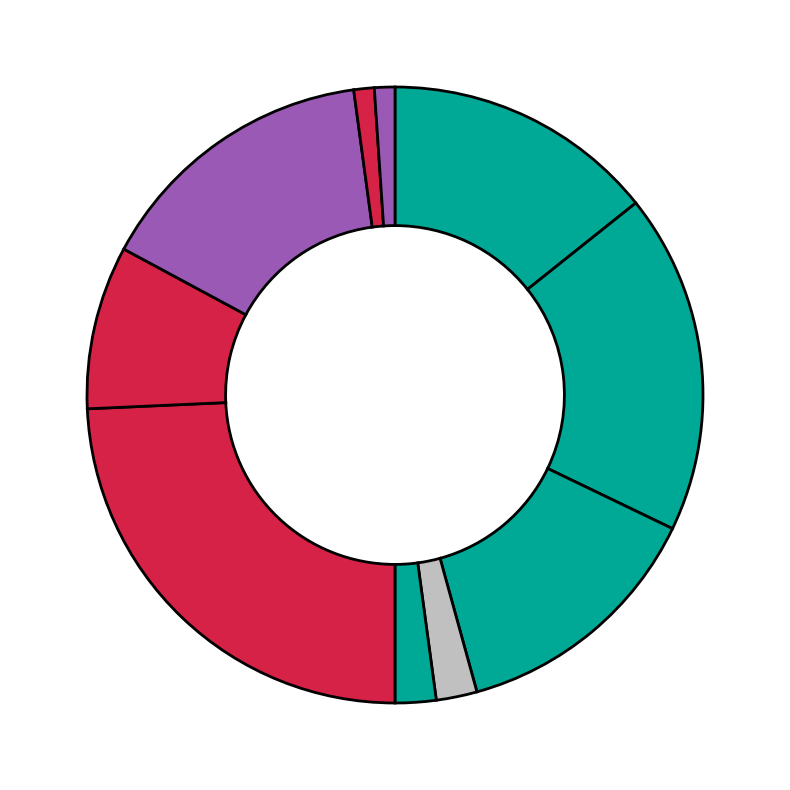

How many slices are in this pie chart?

10